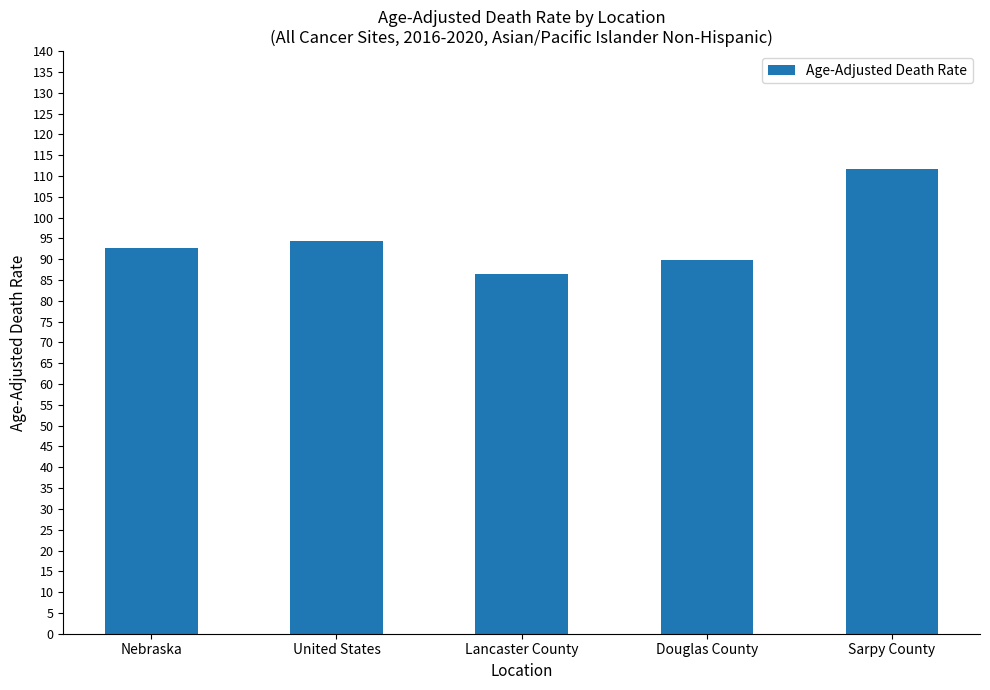

How many distinct data groups are displayed?

1